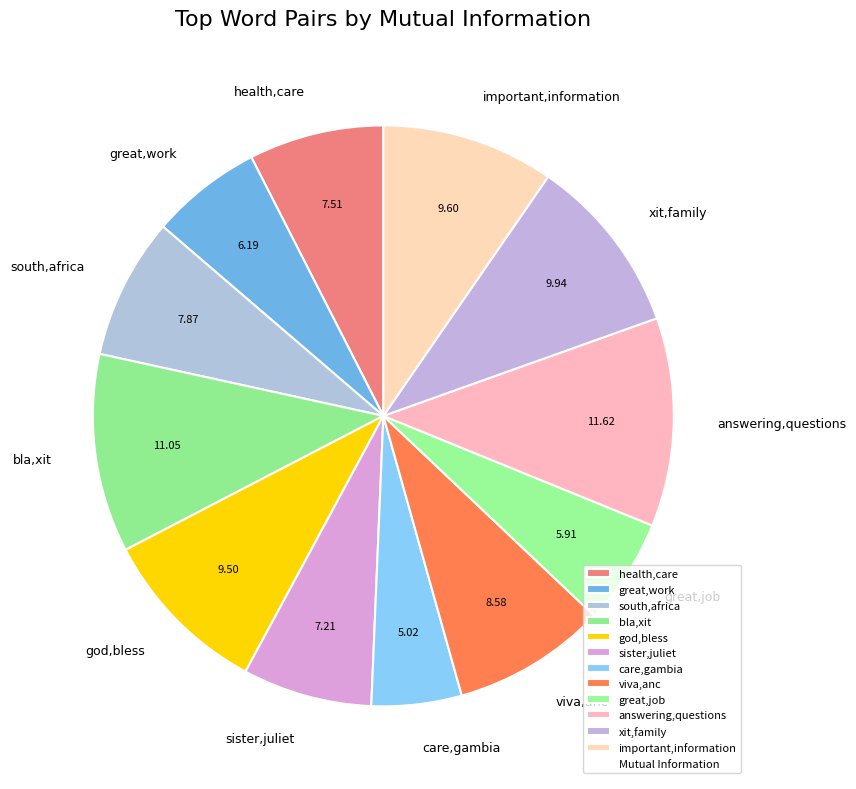

Count the number of slices in the pie.

12